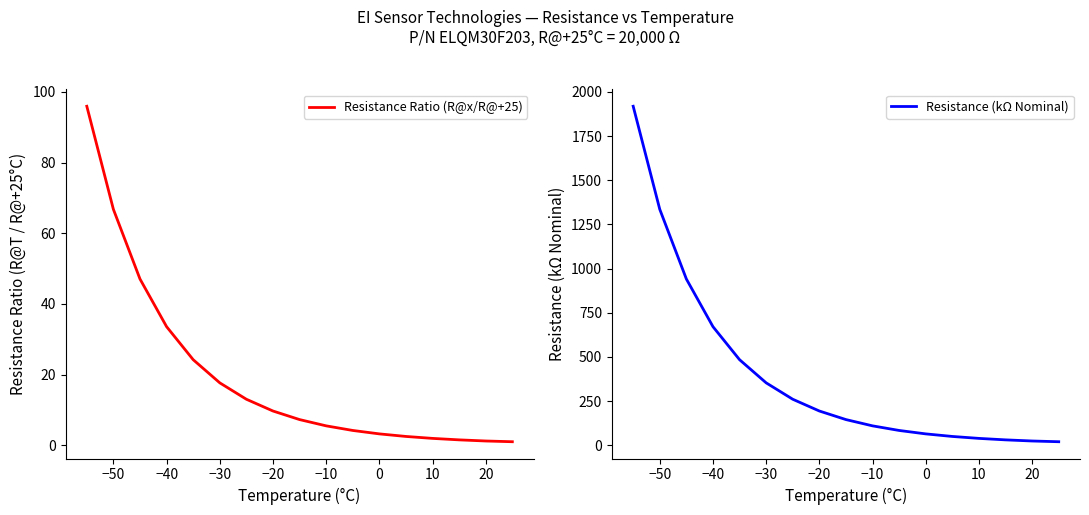

What is the minimum value for Resistance Ratio (R@x/R@+25)?

1.0